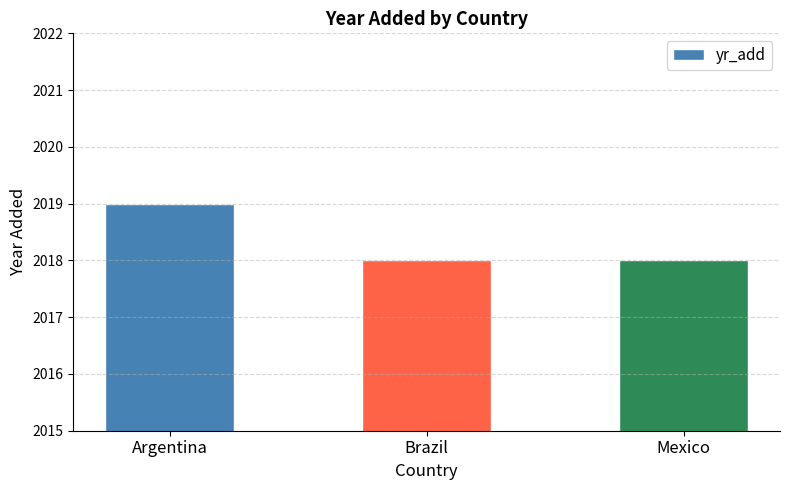

What is the difference between the values at Argentina and Brazil?

1